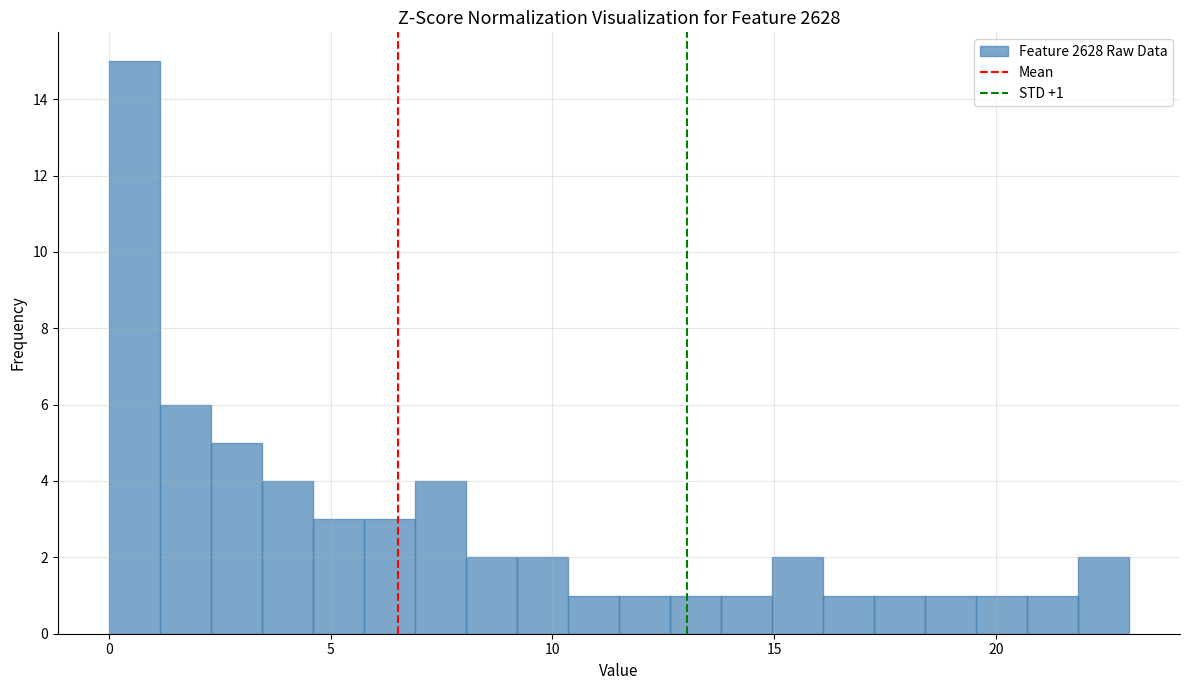

Around what value on the x-axis is the tallest bar? Give the approximate position of its centre, as read against the axis.

0.5